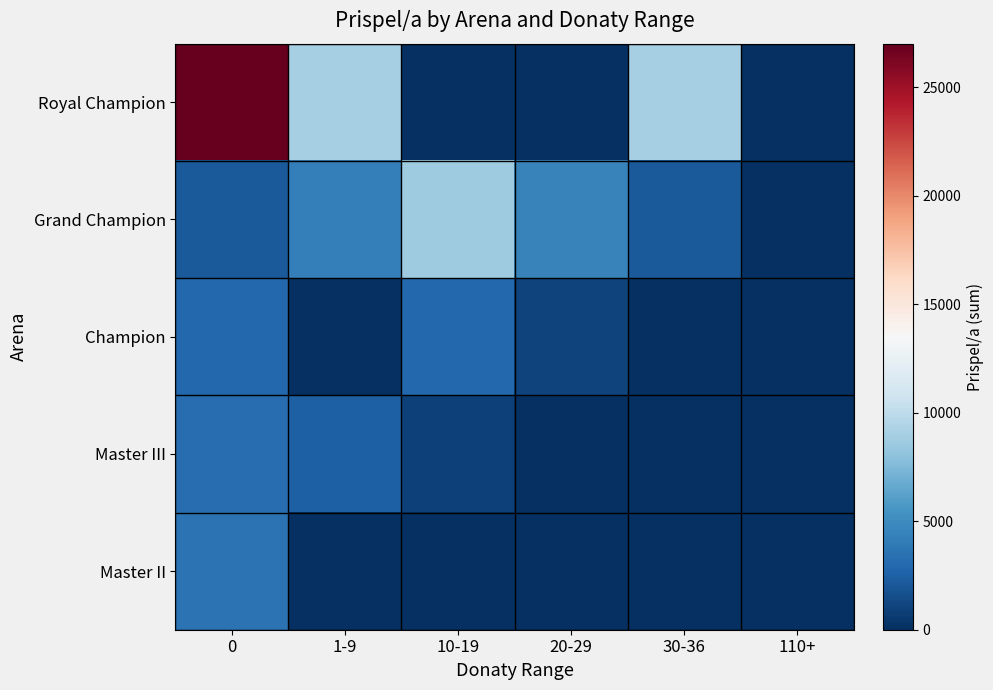

Reading left to right, what are all the values shown in this chart?

Royal Champion: 0=27000	1-9=9000	10-19=0	20-29=0	30-36=9000	110+=0
Grand Champion: 0=2198	1-9=4256	10-19=8677	20-29=4449	30-36=2153	110+=0
Champion: 0=2942	1-9=0	10-19=2940	20-29=967	30-36=0	110+=0
Master III: 0=3224	1-9=2452	10-19=938	20-29=0	30-36=0	110+=0
Master II: 0=3578	1-9=0	10-19=0	20-29=0	30-36=0	110+=0